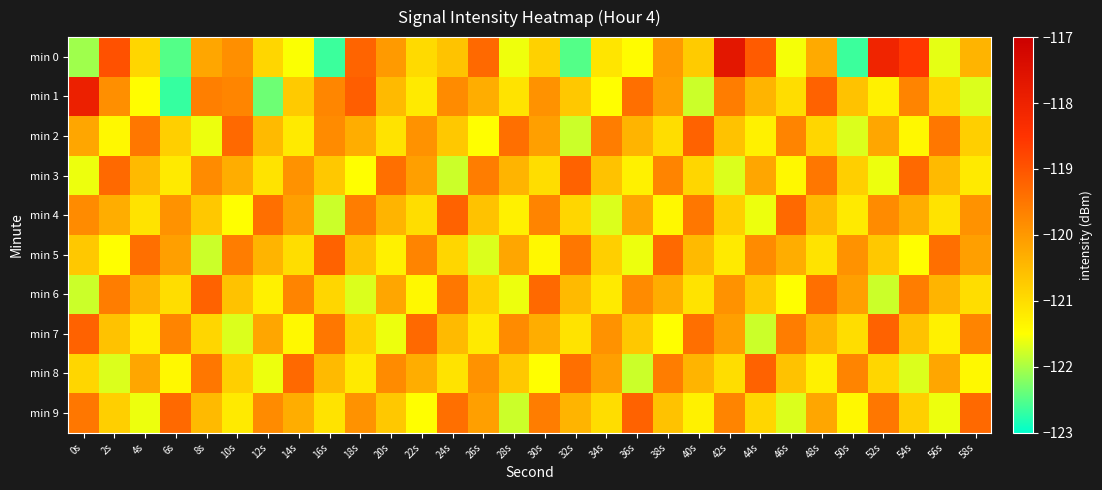

What is the total value across all series at 36s?

-1205.9